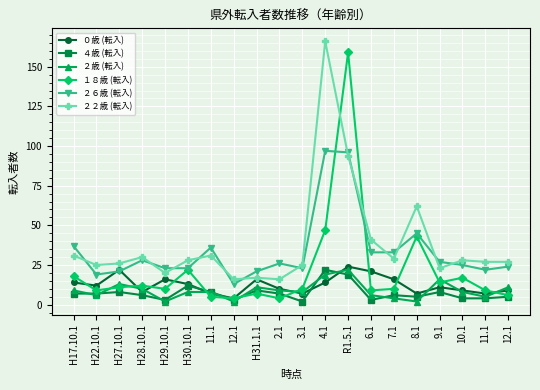

What are all the series names shown in the legend?

０歳 (転入), ４歳 (転入), ２歳 (転入), １８歳 (転入), ２６歳 (転入), ２２歳 (転入)